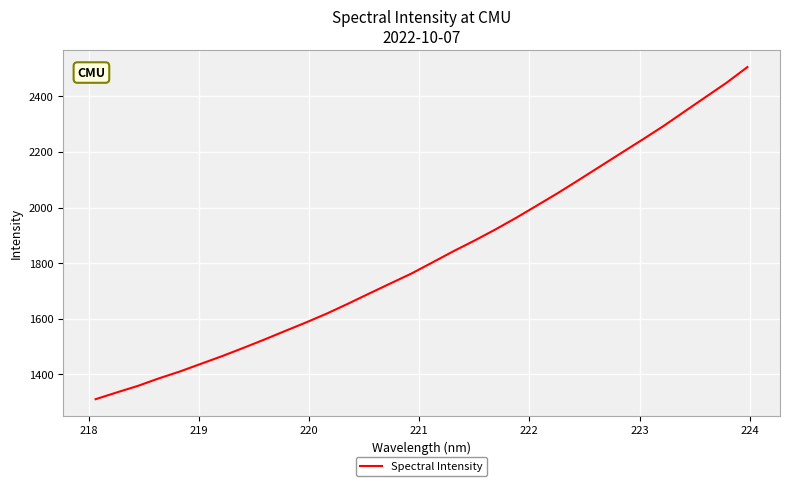

What is the difference between the maximum and minimum values?

1196.2